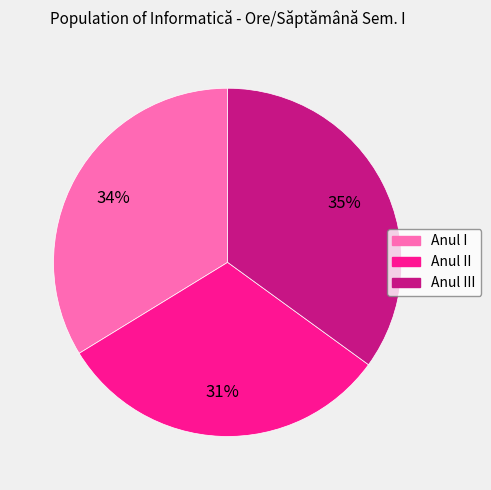

To the nearest percent, what is the difference between the largest and smallest slice percentages?

4%